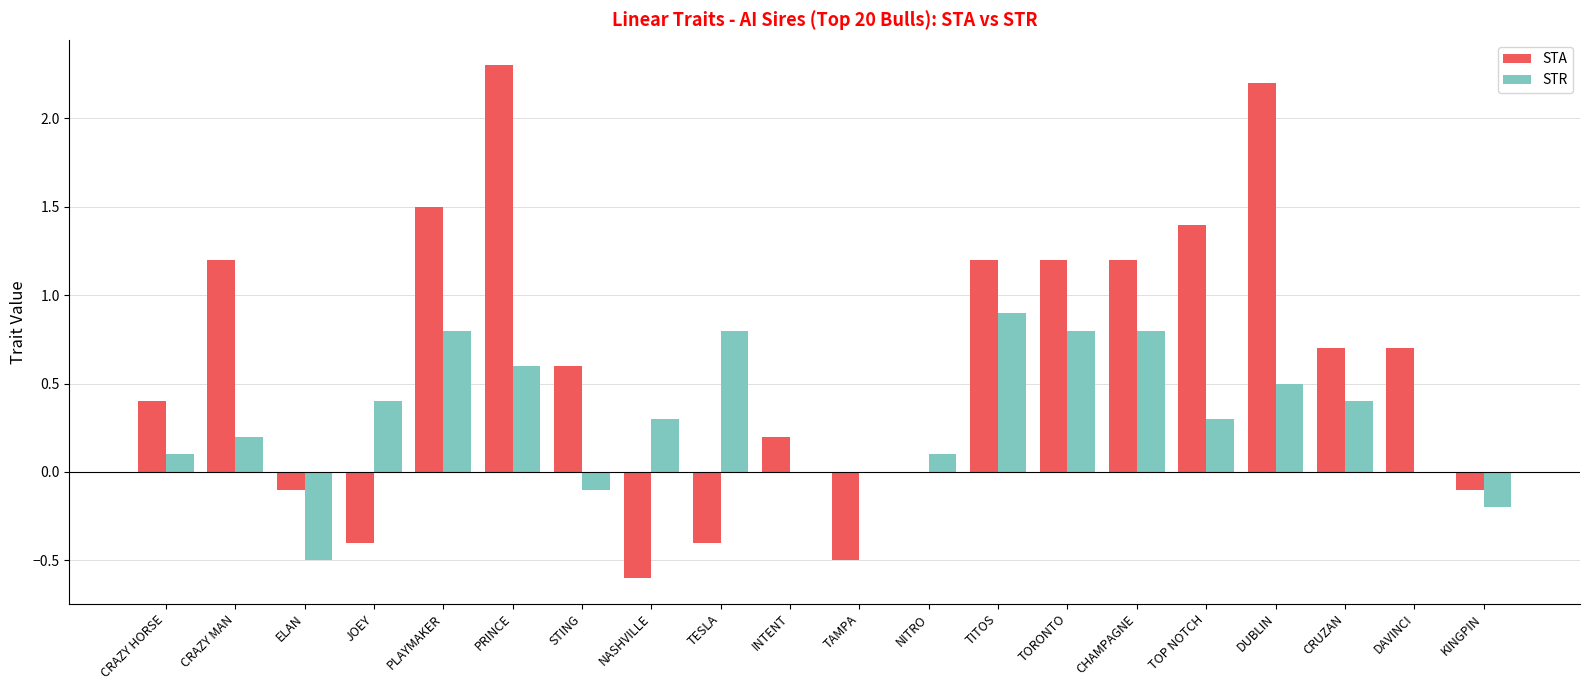

Which series changed the most between PLAYMAKER and CRUZAN?

STA